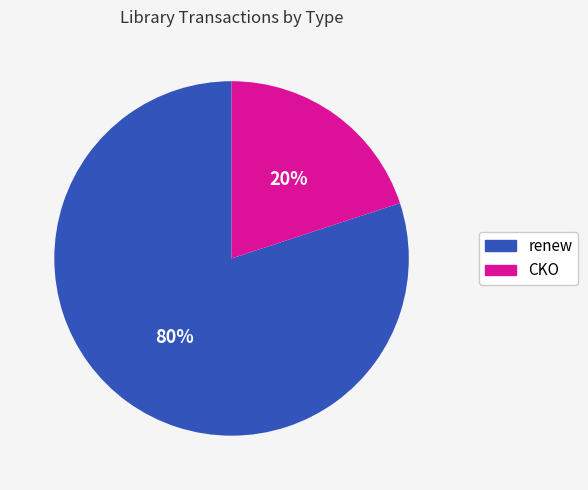

To the nearest percent, what is the difference between the largest and smallest slice percentages?

60%